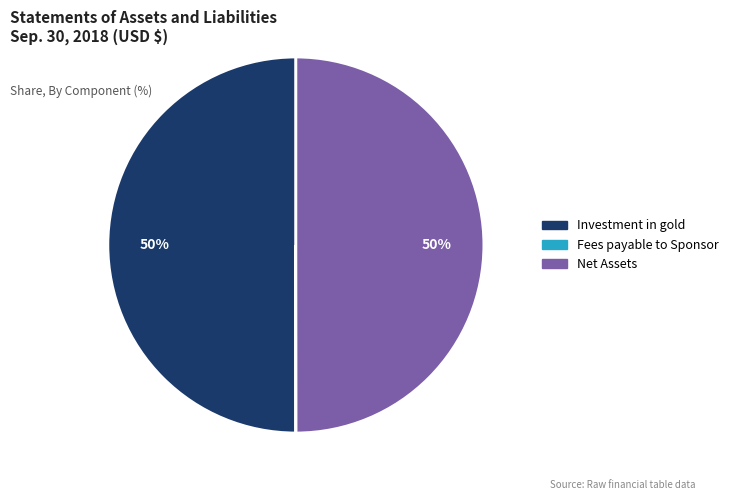

To the nearest percent, what is the average slice percentage?

33%